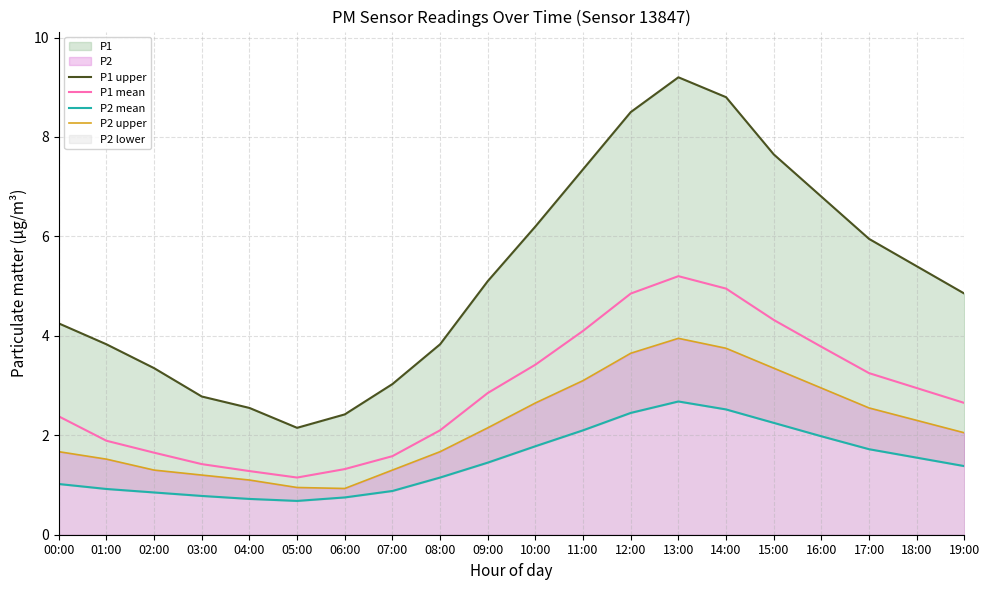

Reading right to left, what are all the values shown in this chart?

P1 upper: 19:00=4.8	18:00=5.4	17:00=6.0	16:00=6.8	15:00=7.7	14:00=8.8	13:00=9.2	12:00=8.5	11:00=7.3	10:00=6.2	09:00=5.1	08:00=3.8	07:00=3.0	06:00=2.4	05:00=2.1	04:00=2.5	03:00=2.8	02:00=3.4	01:00=3.8	00:00=4.2
P1 mean: 19:00=2.6	18:00=3.0	17:00=3.2	16:00=3.8	15:00=4.3	14:00=5.0	13:00=5.2	12:00=4.8	11:00=4.1	10:00=3.4	09:00=2.9	08:00=2.1	07:00=1.6	06:00=1.3	05:00=1.1	04:00=1.3	03:00=1.4	02:00=1.6	01:00=1.9	00:00=2.4
P2 mean: 19:00=1.4	18:00=1.6	17:00=1.7	16:00=2.0	15:00=2.2	14:00=2.5	13:00=2.7	12:00=2.5	11:00=2.1	10:00=1.8	09:00=1.4	08:00=1.1	07:00=0.9	06:00=0.8	05:00=0.7	04:00=0.7	03:00=0.8	02:00=0.8	01:00=0.9	00:00=1.0
P2 upper: 19:00=2.0	18:00=2.3	17:00=2.5	16:00=3.0	15:00=3.4	14:00=3.8	13:00=4.0	12:00=3.6	11:00=3.1	10:00=2.6	09:00=2.1	08:00=1.7	07:00=1.3	06:00=0.9	05:00=0.9	04:00=1.1	03:00=1.2	02:00=1.3	01:00=1.5	00:00=1.7